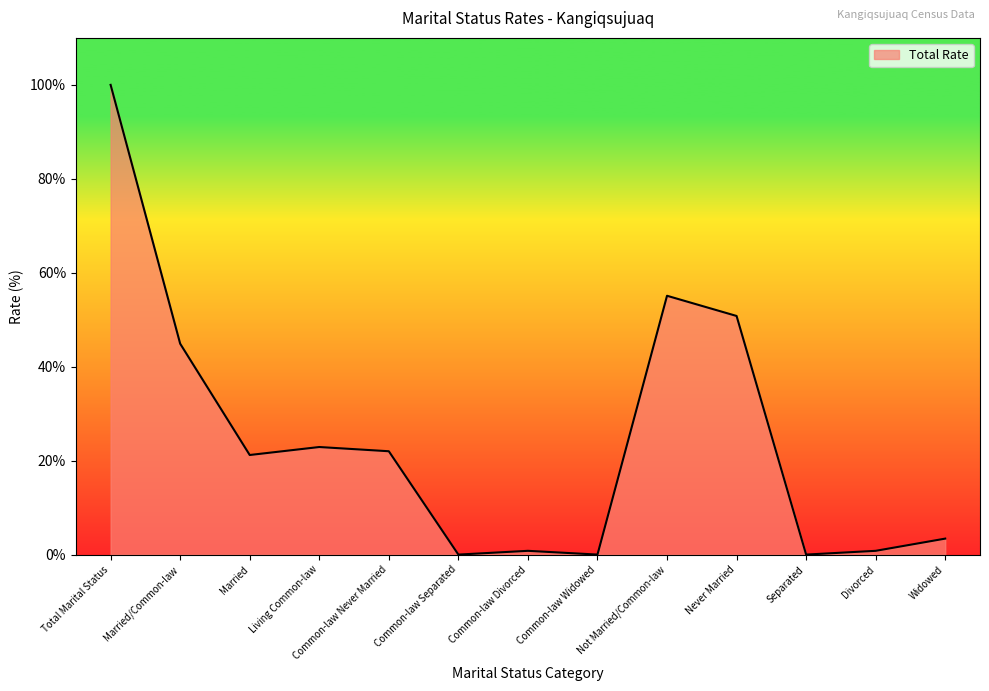

Reading left to right, extract all data points from this chart.

Total Marital Status=100.0	Married/Common-law=44.9	Married=21.2	Living Common-law=22.9	Common-law Never Married=22.0	Common-law Separated=0.0	Common-law Divorced=0.8	Common-law Widowed=0.0	Not Married/Common-law=55.1	Never Married=50.8	Separated=0.0	Divorced=0.8	Widowed=3.4